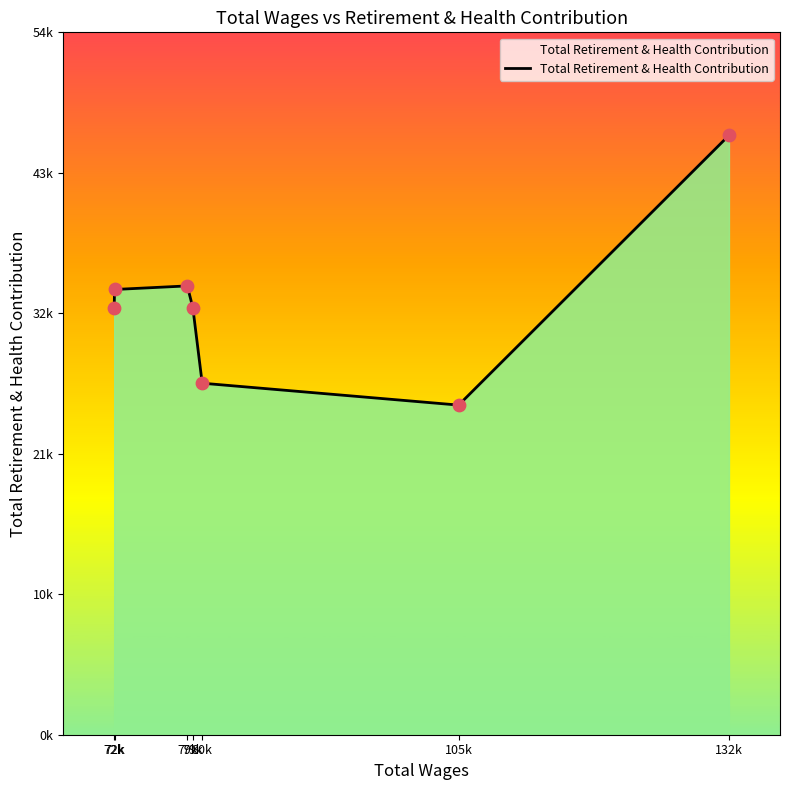

Which has a higher value, 72k or 79k?

79k